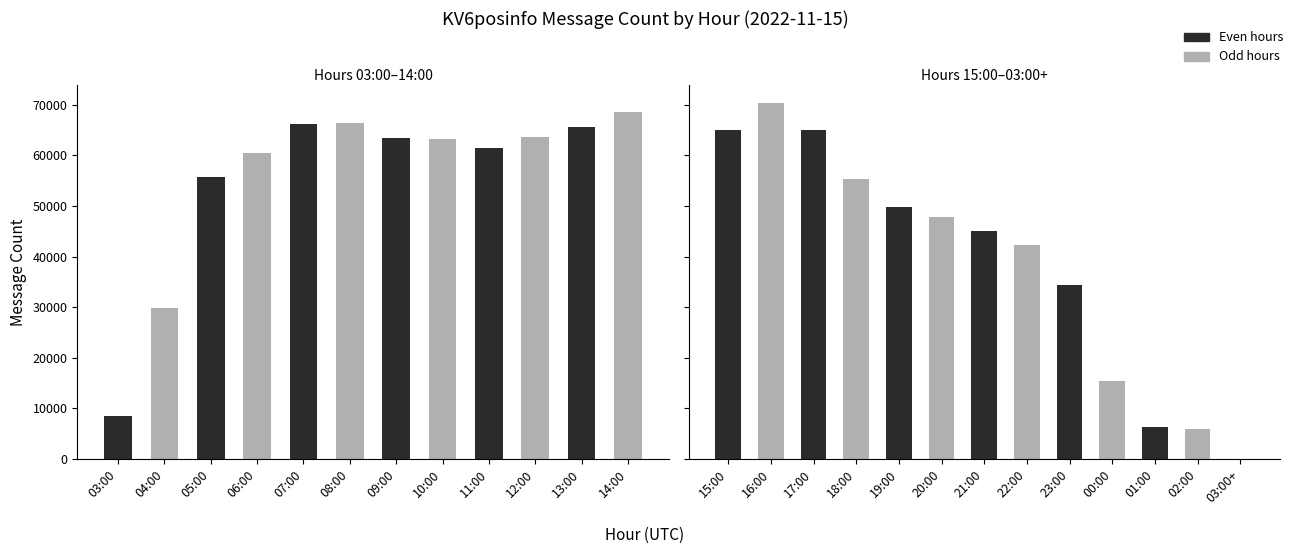

Reading left to right, what are all the values shown in this chart?

03:00=8595	04:00=29863	05:00=55732	06:00=60396	07:00=66133	08:00=66292	09:00=63403	10:00=63272	11:00=61356	12:00=63642	13:00=65657	14:00=68626	15:00=65064	16:00=70317	17:00=64985	18:00=55282	19:00=49759	20:00=47878	21:00=45130	22:00=42344	23:00=34392	00:00=15326	01:00=6256	02:00=5982	03:00+=1